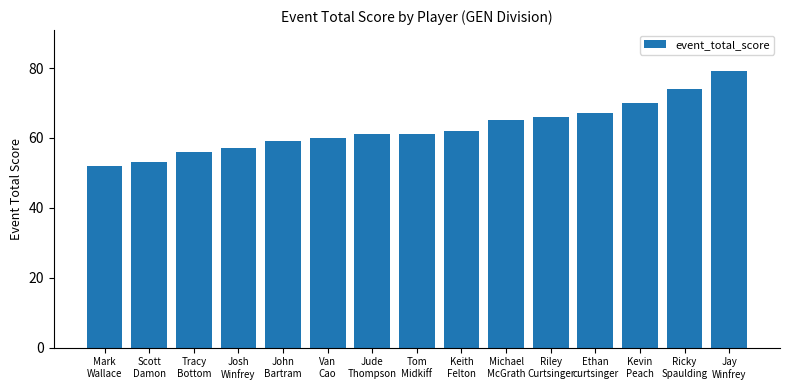

Which label corresponds to the largest value in the chart?

Jay
Winfrey